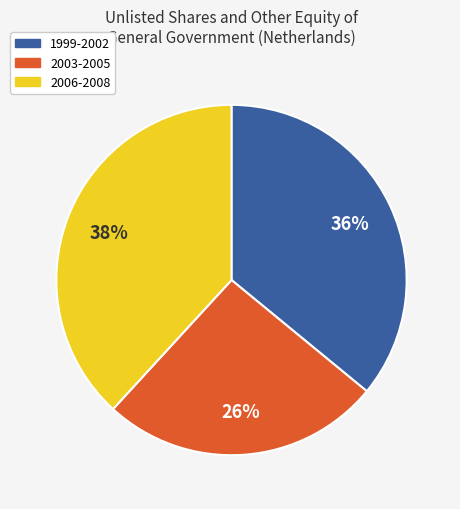

Is there a majority slice in this chart?

No